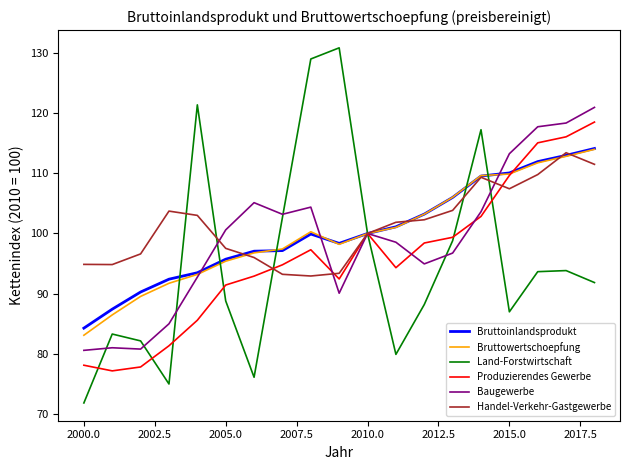

Which series has the largest range (max minus min)?

Land-Forstwirtschaft